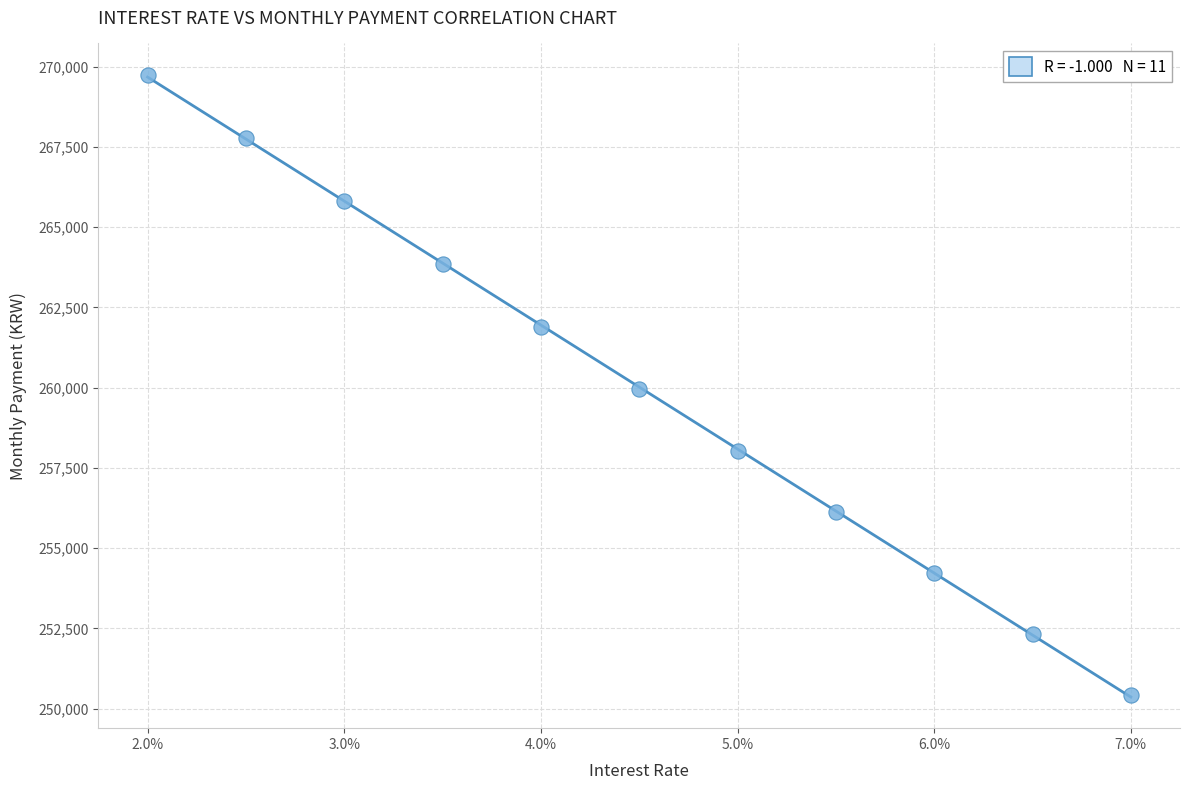

What is the average Y value?

260020.9